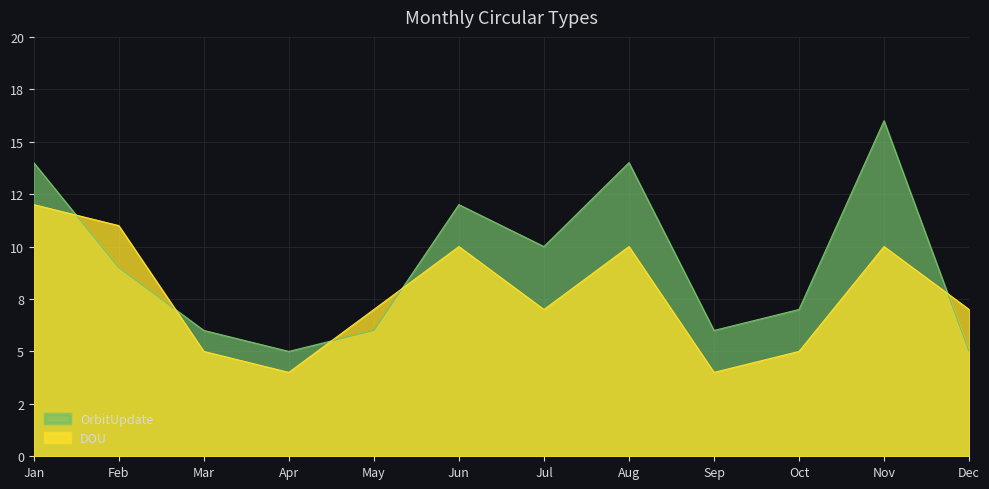

Rank the series by their maximum value, from lowest to highest.

DOU, OrbitUpdate